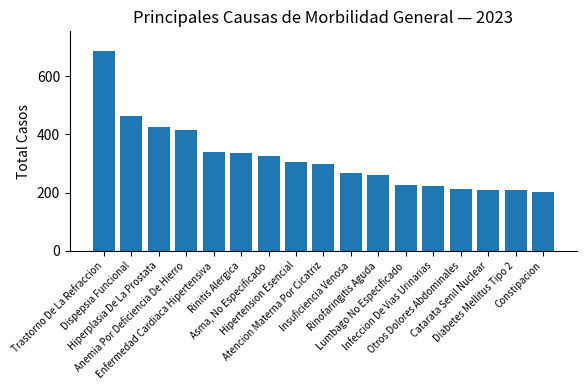

The chart shows a value of 564 at Hiperplasia De La Prostata. True or false?

False